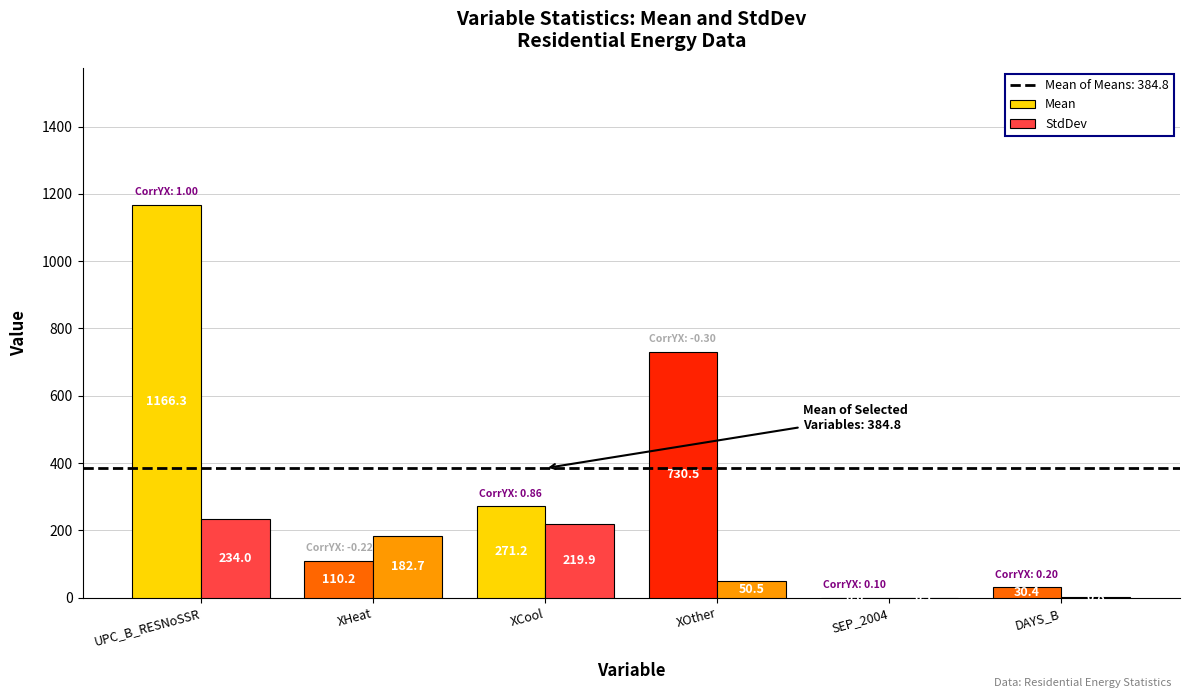

True or false: StdDev has a value of 50.5 at XOther.

True